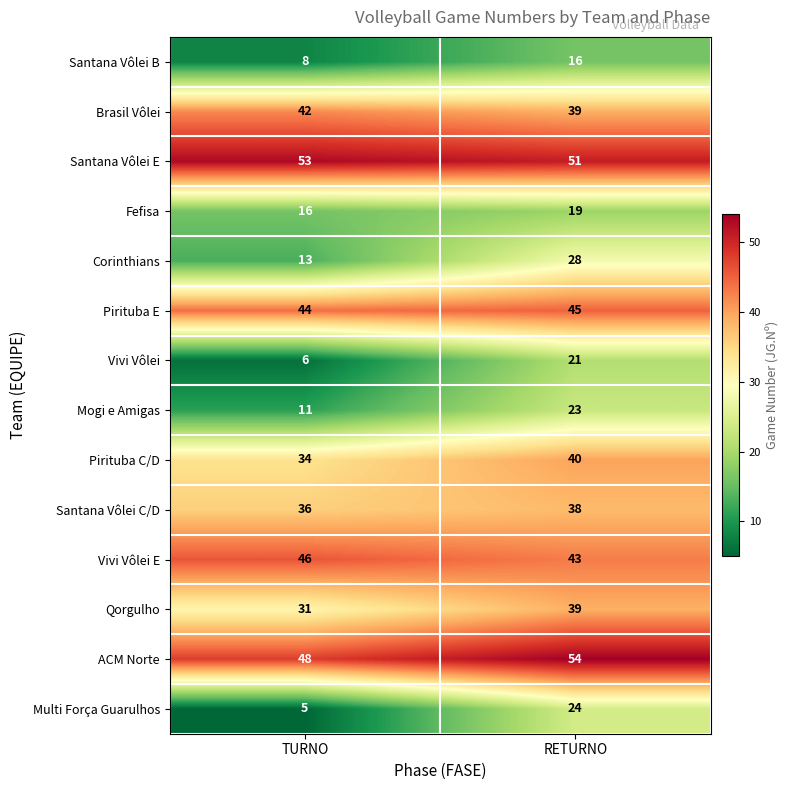

What is the difference between the highest and lowest values at TURNO?

48